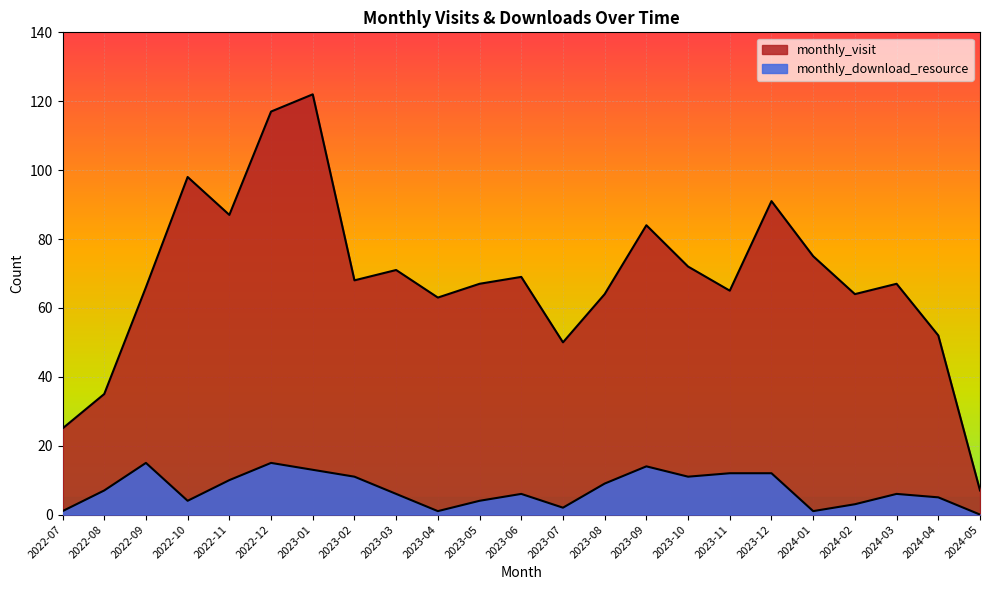

What is the maximum value for monthly_visit?

122